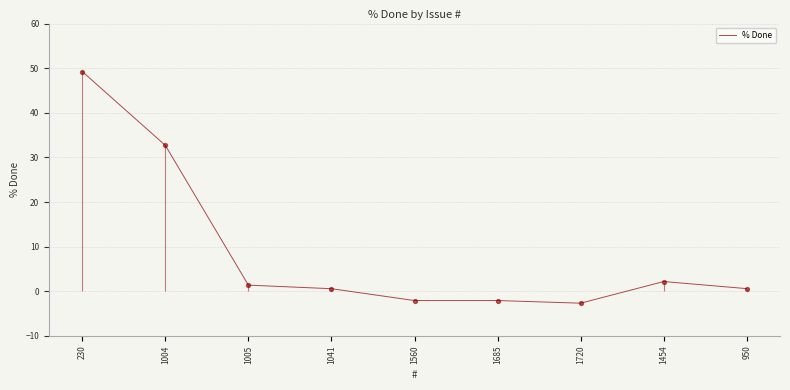

What is the change in value from 1004 to 1041?

-32.1